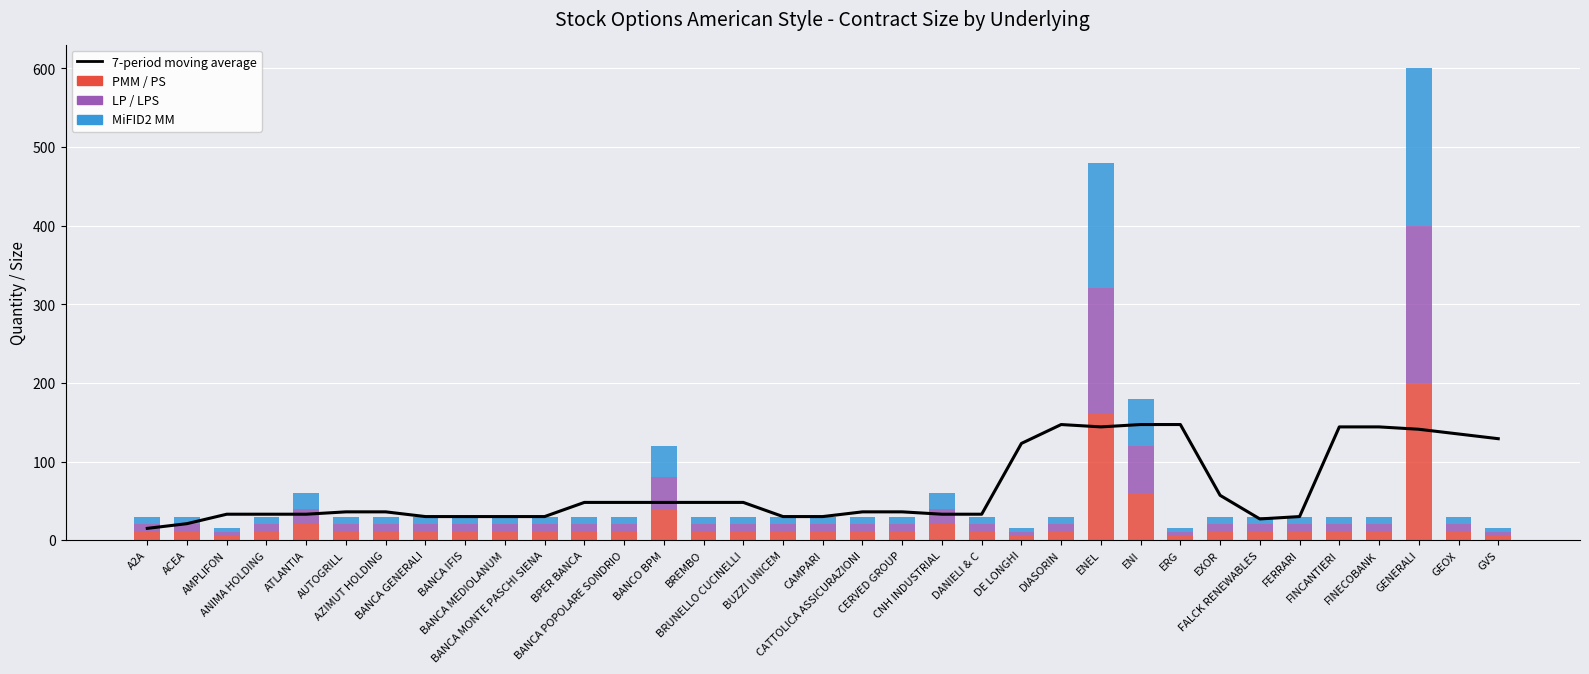

Reading right to left, extract all data points from this chart.

7-period moving average: 129	135	141	144	144	30	27	57	147	147	144	147	123	33	33	36	36	30	30	48	48	48	48	48	30	30	30	30	36	36	33	33	33	21	15
PMM / PS: 5	10	200	10	10	10	10	10	5	60	160	10	5	10	20	10	10	10	10	10	10	40	10	10	10	10	10	10	10	10	20	10	5	10	10
LP / LPS: 5	10	200	10	10	10	10	10	5	60	160	10	5	10	20	10	10	10	10	10	10	40	10	10	10	10	10	10	10	10	20	10	5	10	10
MiFID2 MM: 5	10	200	10	10	10	10	10	5	60	160	10	5	10	20	10	10	10	10	10	10	40	10	10	10	10	10	10	10	10	20	10	5	10	10